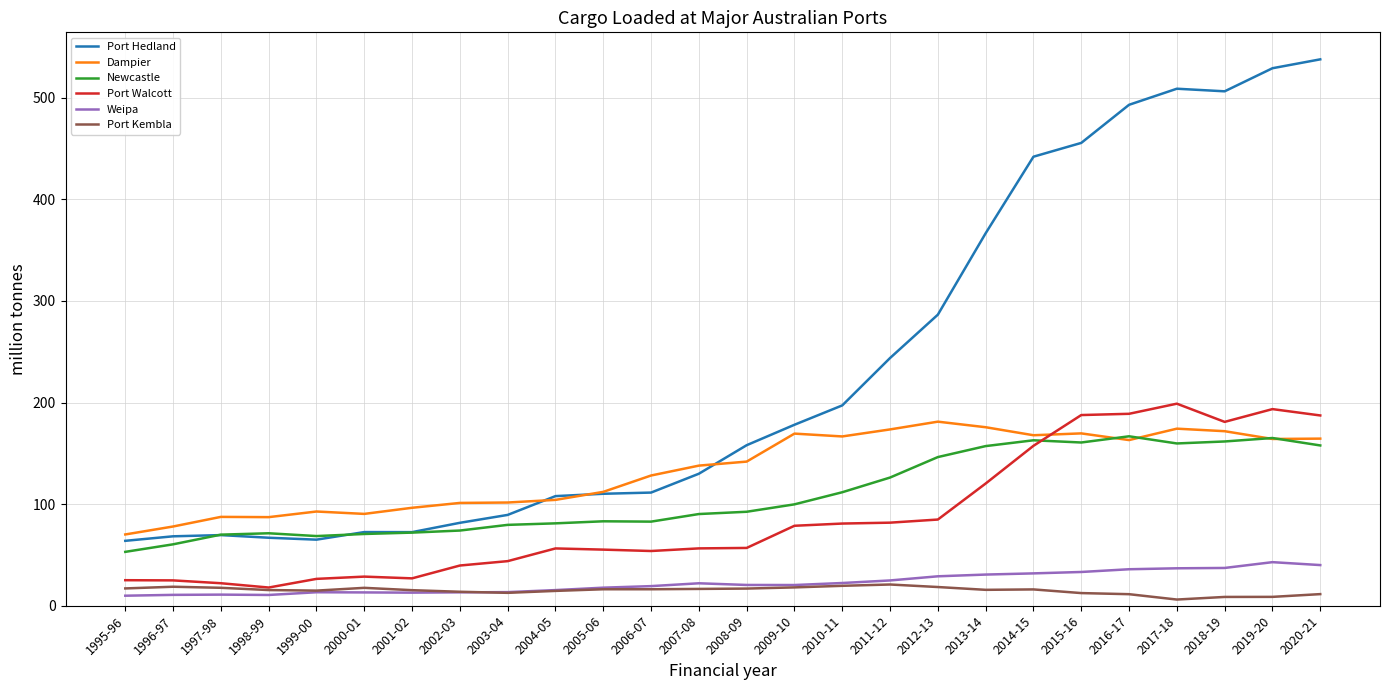

True or false: Port Hedland and Port Walcott cross at least once.

False